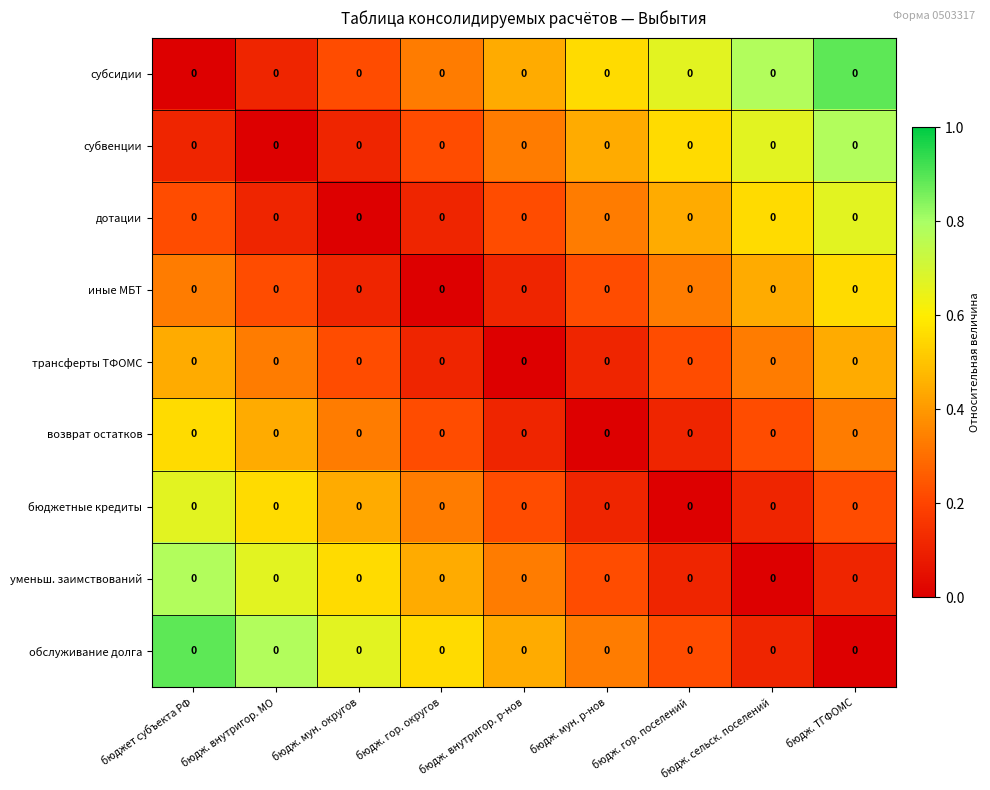

Is it true that субсидии equals 0.3 at бюдж. гор. округов?

True